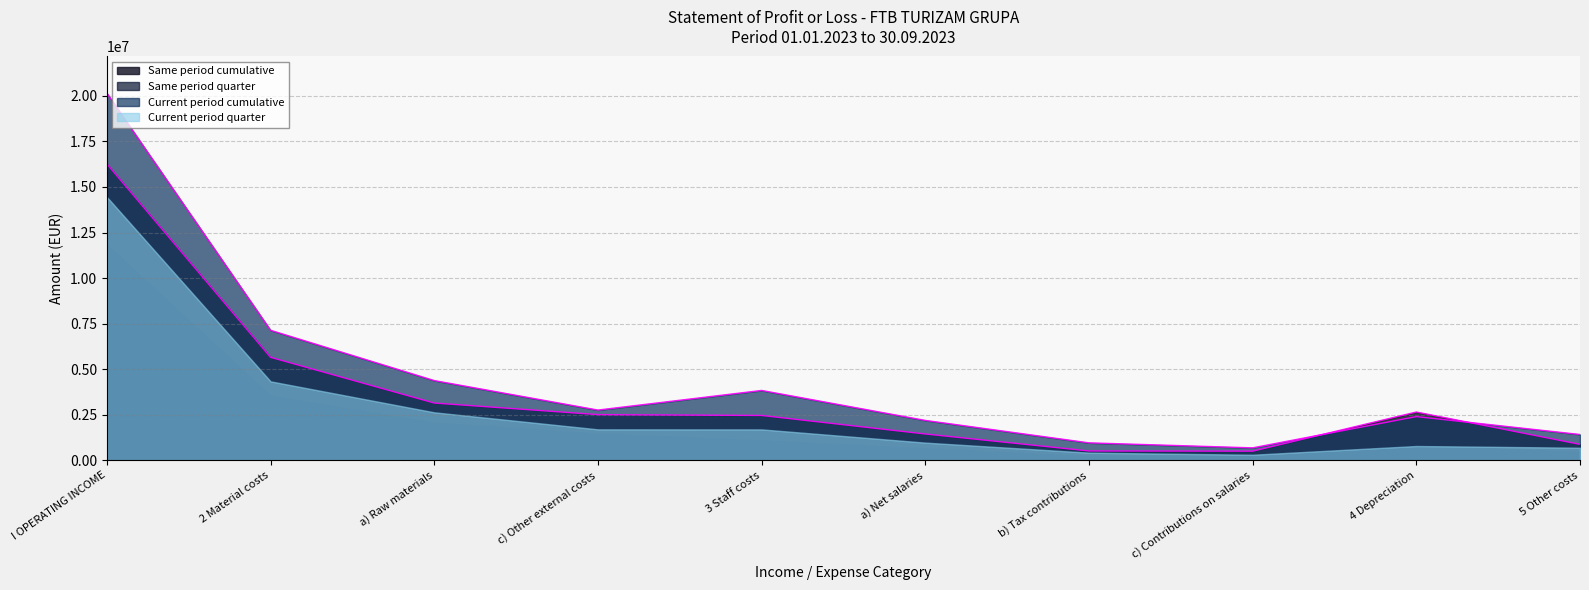

List the labels in order of Same period quarter value, smallest first.

c) Contributions on salaries, b) Tax contributions, 5 Other costs, a) Net salaries, 4 Depreciation, c) Other external costs, 3 Staff costs, a) Raw materials, 2 Material costs, I OPERATING INCOME